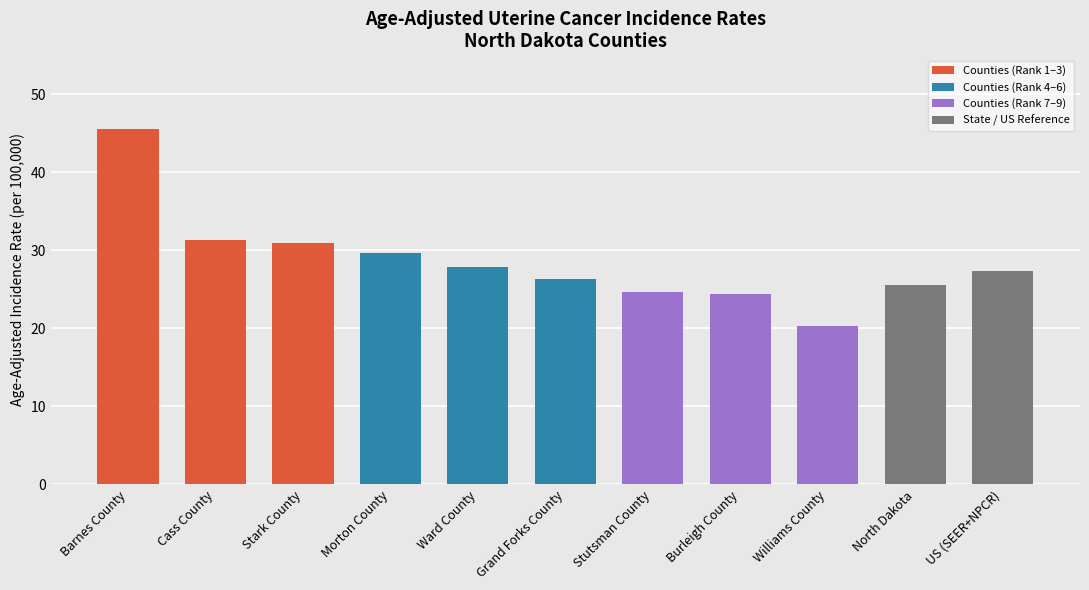

What is the label of the 11th bar from the left?

US (SEER+NPCR)